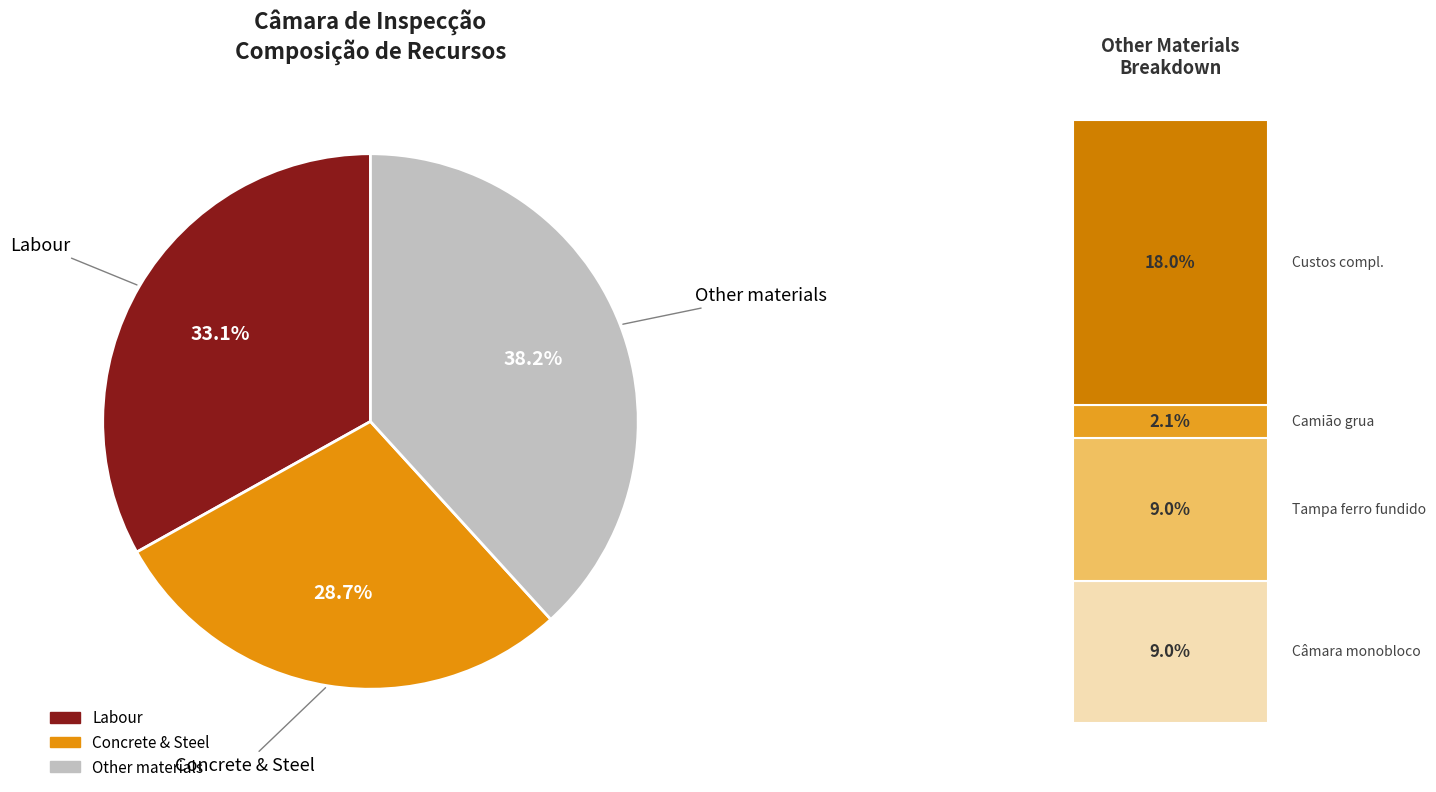

What is the largest slice in the pie chart?

Other materials